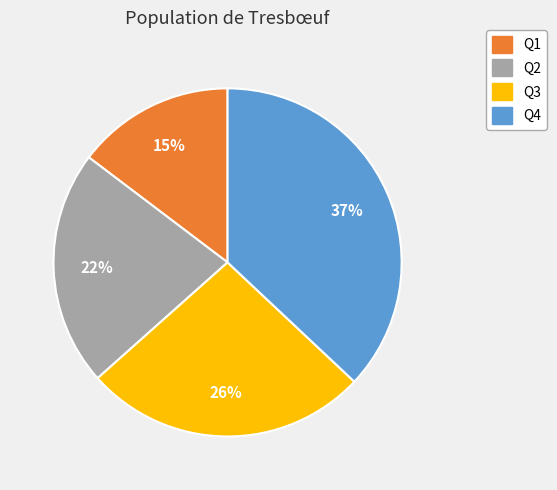

To the nearest percent, what is the difference between the largest and smallest slice percentages?

22%